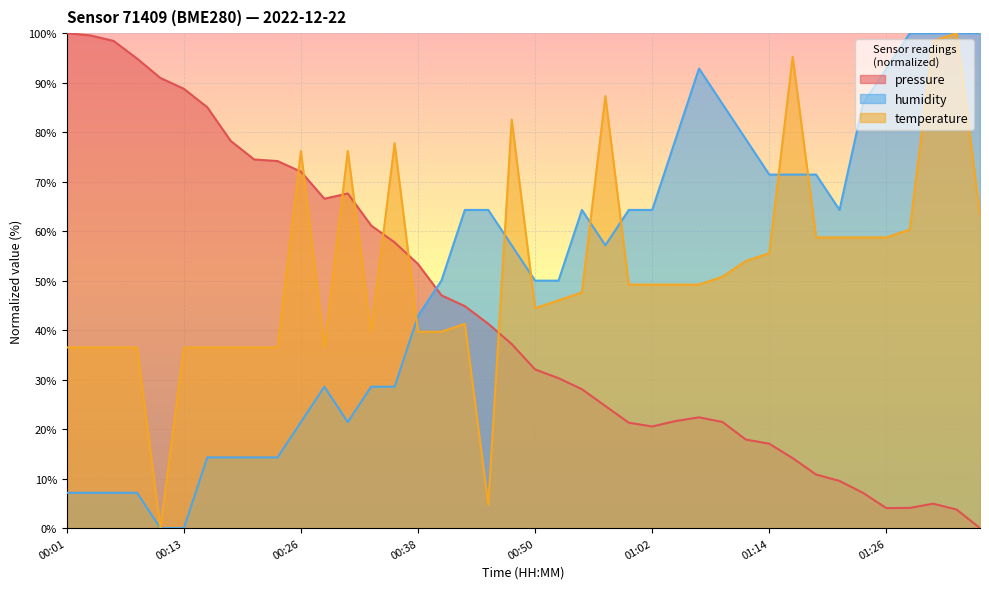

How many values in the temperature series are below 49?

19